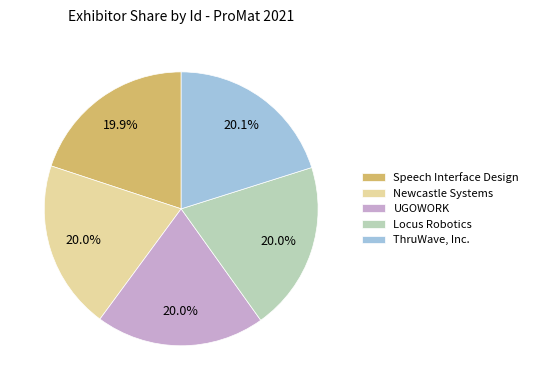

What percentage is NOT represented by ThruWave, Inc.?

79.9%